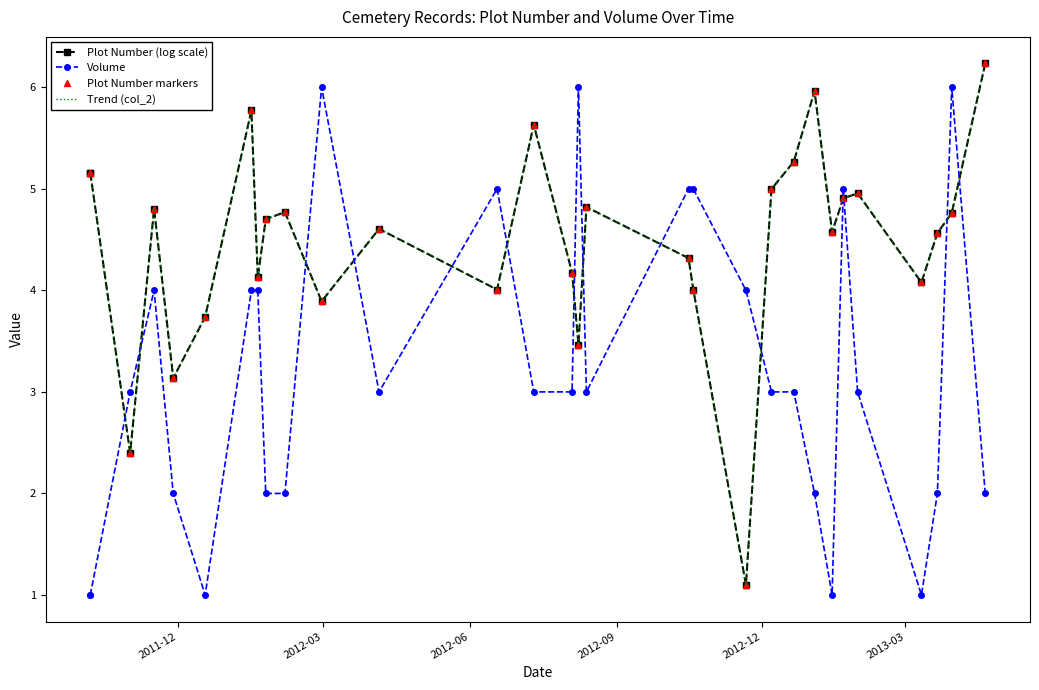

How many data points in Plot Number markers are less than 4?

6